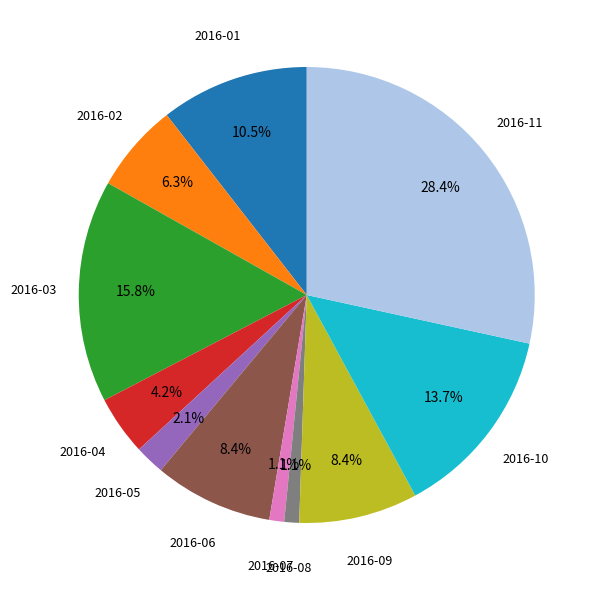

Does any single category account for the majority?

No